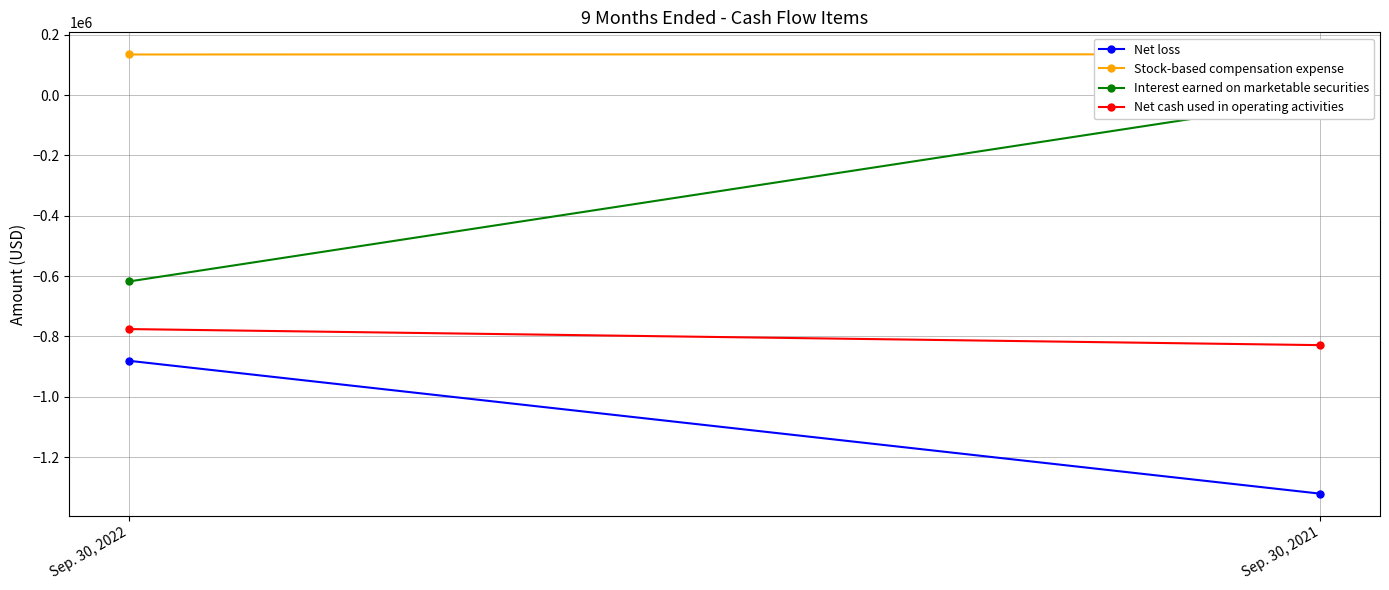

List the series in order of their peak value, highest first.

Stock-based compensation expense, Interest earned on marketable securities, Net cash used in operating activities, Net loss